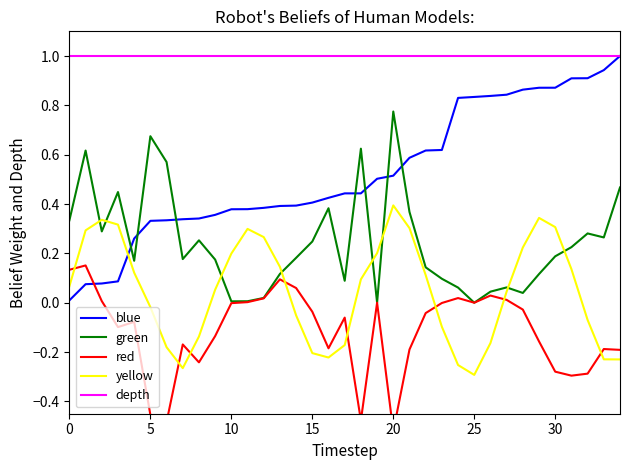

What is the total value across all series at 8?

1.2